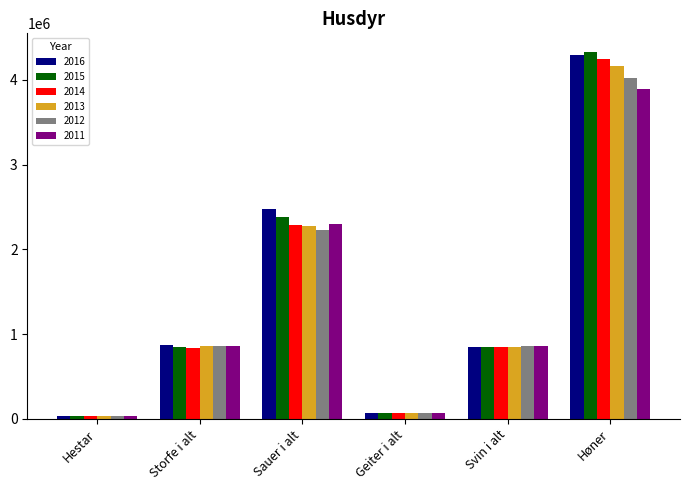

At which label does 2011 reach its peak?

Høner